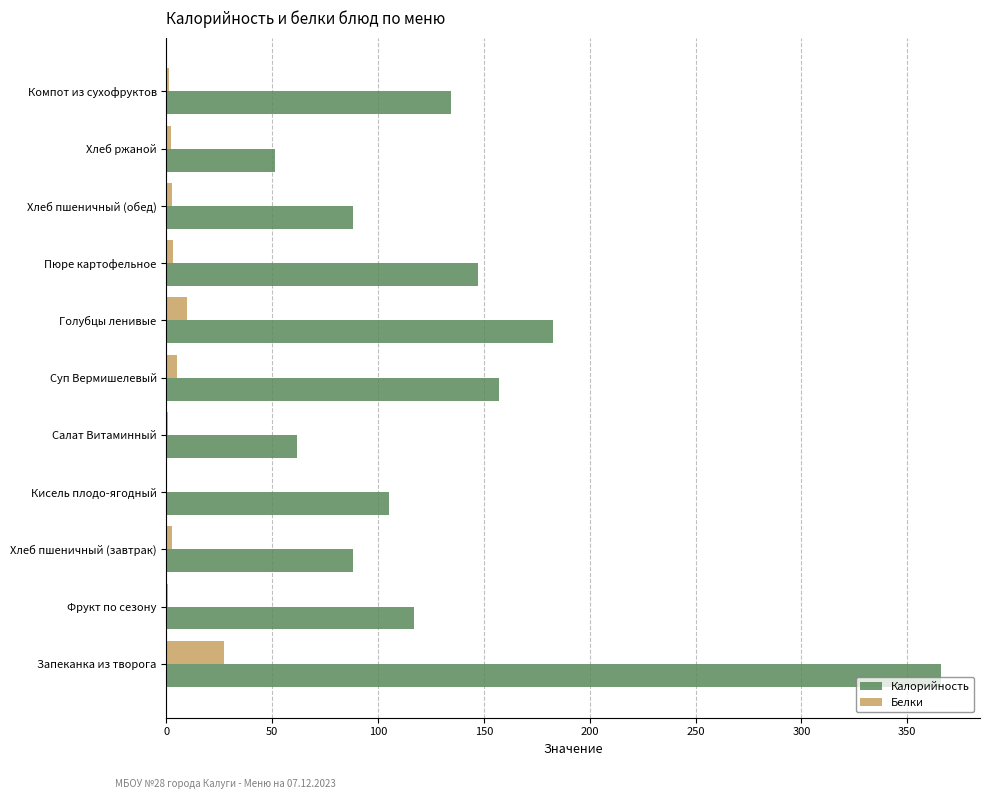

Which series has the largest range (max minus min)?

Калорийность